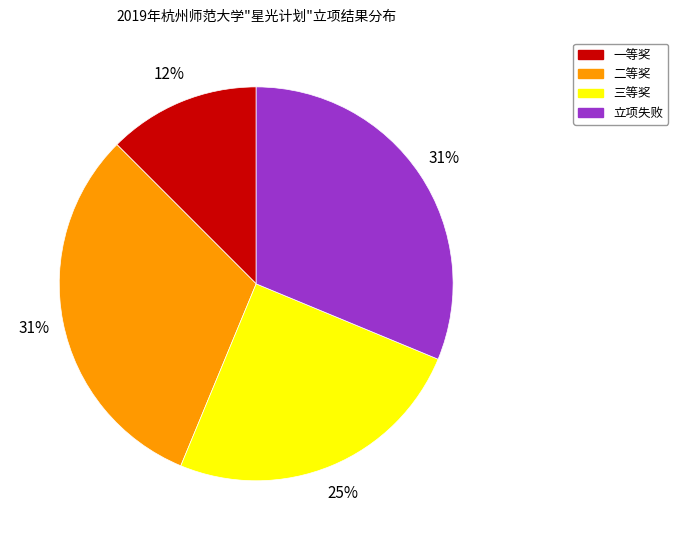

To the nearest percent, what portion does 立项失败 represent?

31%